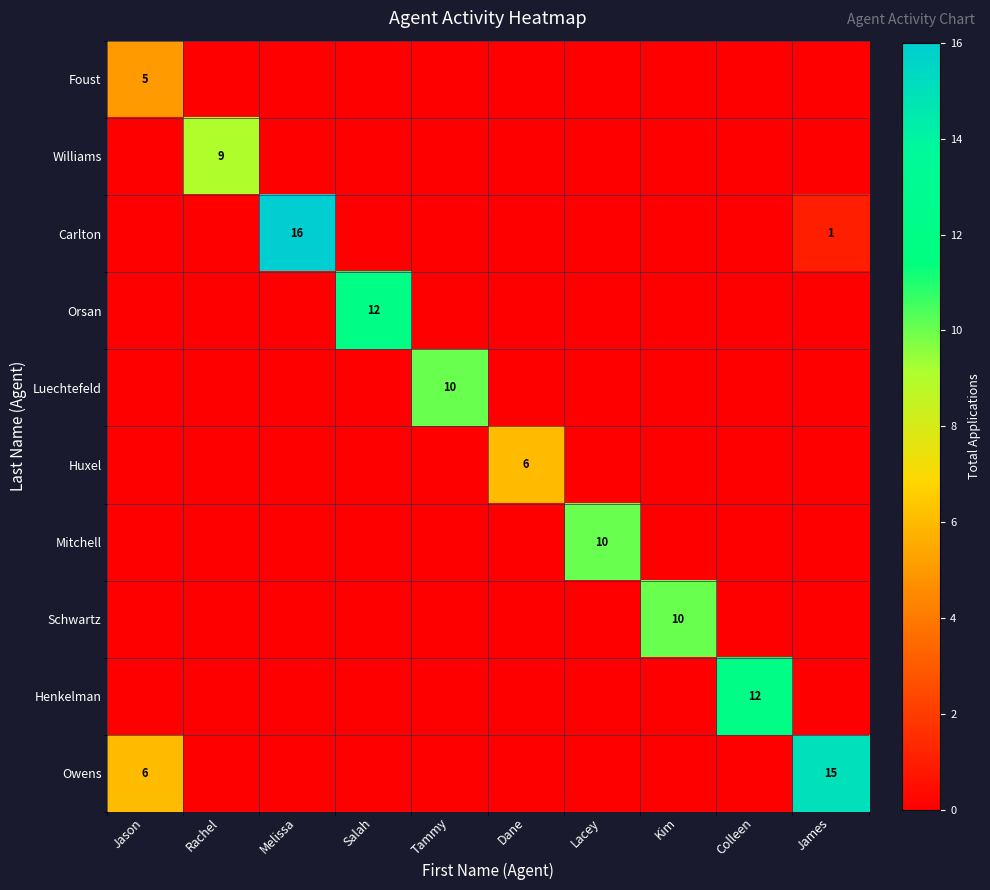

Which category has the highest value across all series?

Melissa